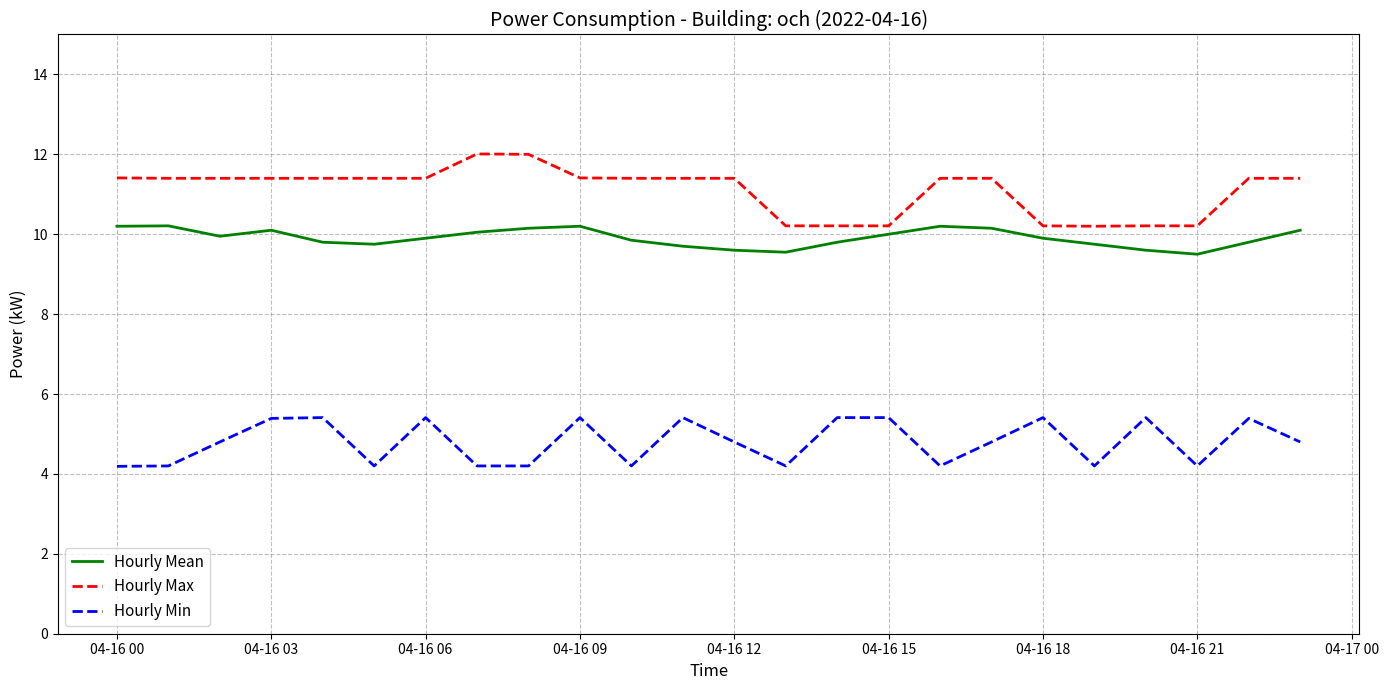

True or false: Hourly Max and Hourly Min intersect in this chart.

False